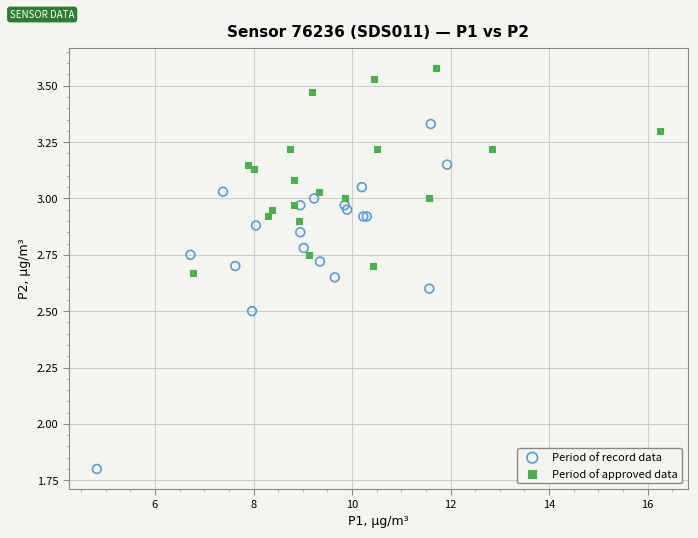

Which series reaches the minimum Y coordinate?

Period of record data